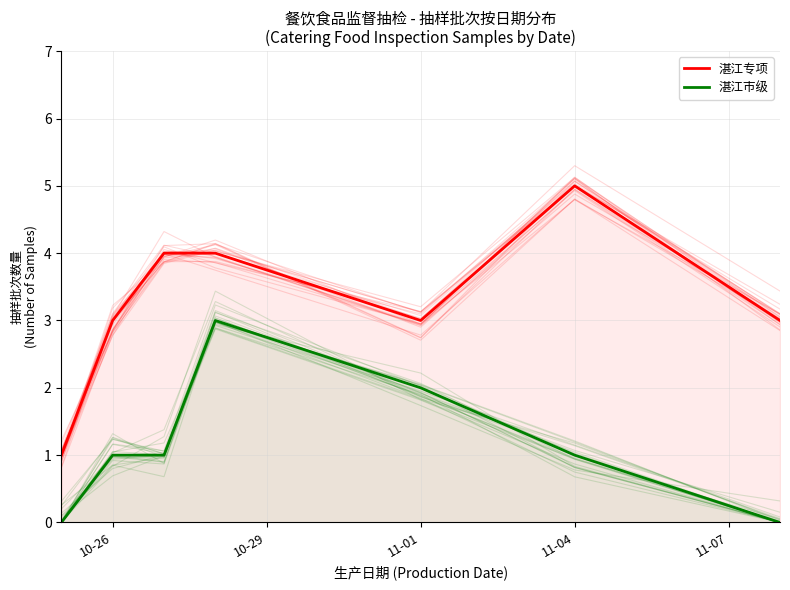

What is the difference between the maximum and minimum values in the 湛江市级 series?

3